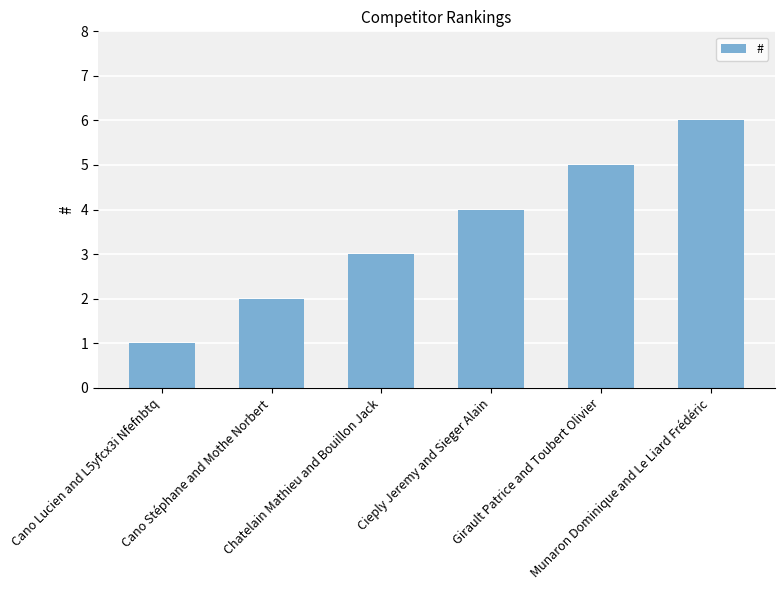

What is the greatest value displayed?

6